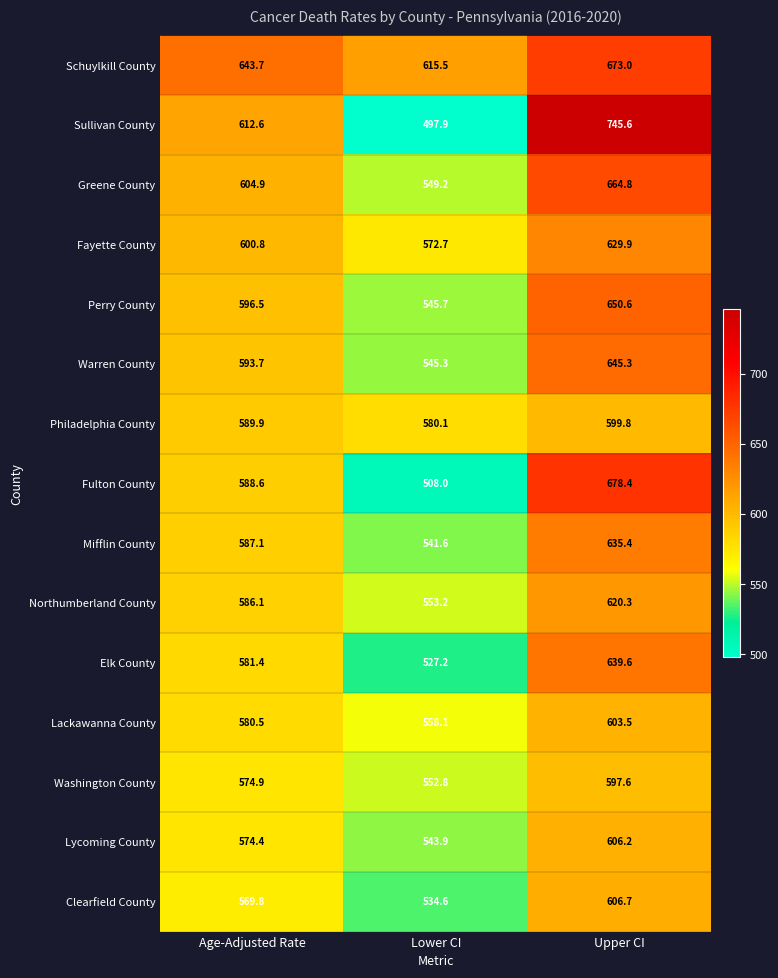

At which label does Clearfield County first exceed 569?

Age-Adjusted Rate